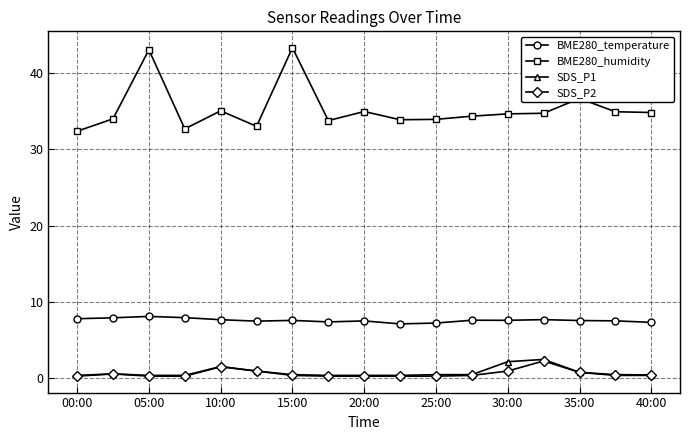

Which series has the largest range (max minus min)?

BME280_humidity